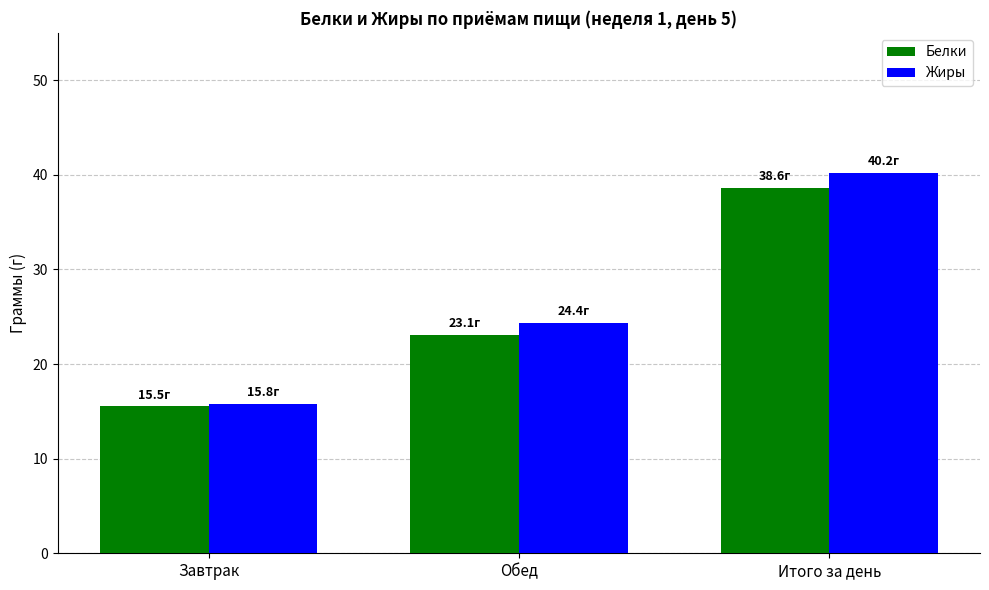

How many categories are shown in the chart?

3